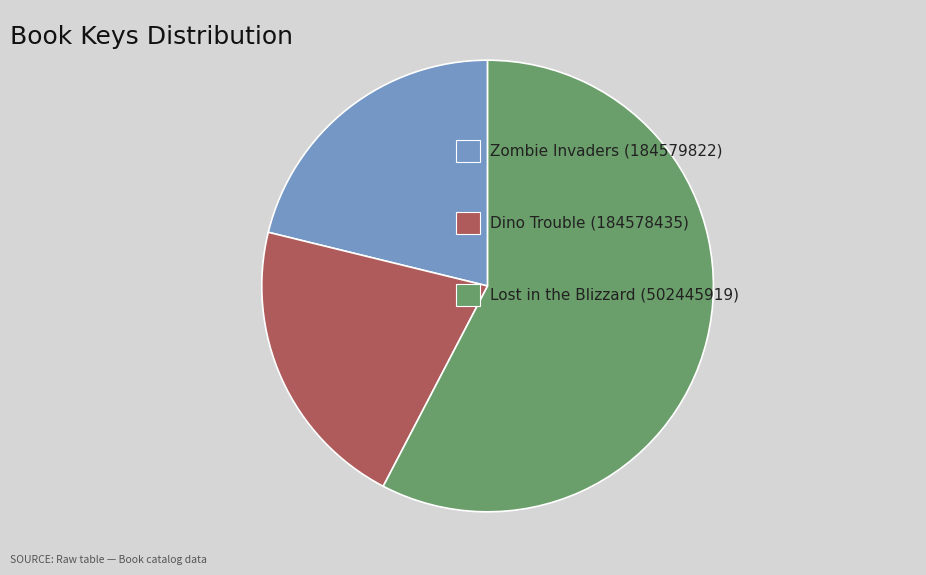

Is there a majority slice in this chart?

Yes